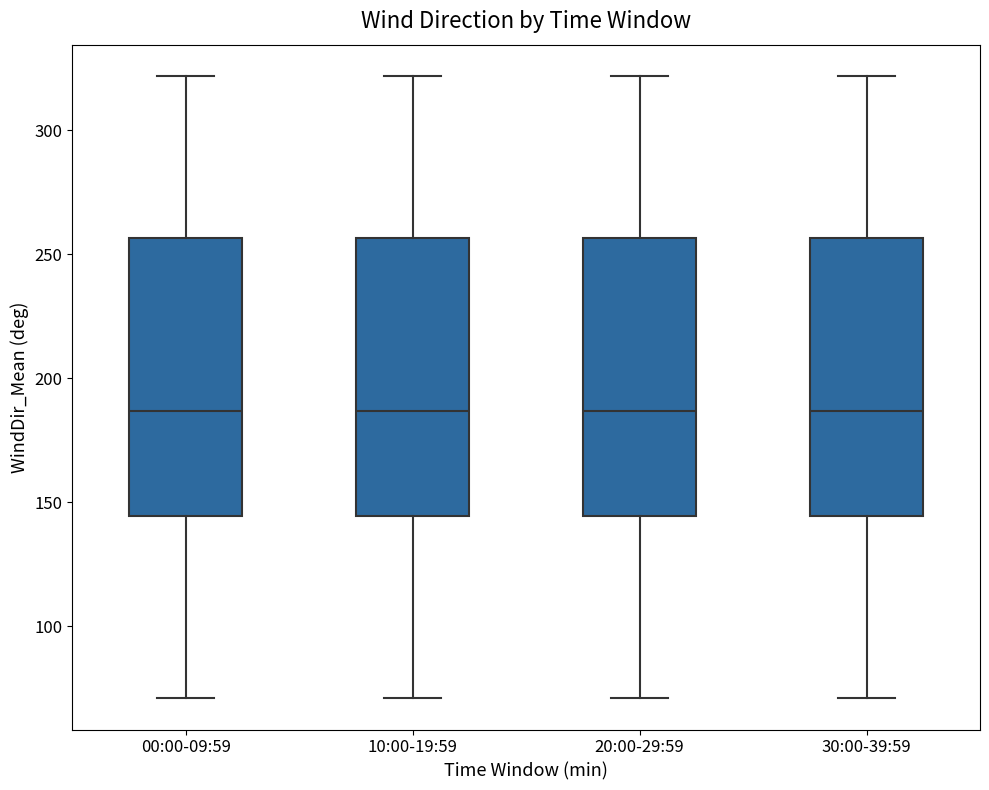

Reading left to right, transcribe this box plot: for each box, give where its median line is, the range the box spans, and where its two whiskers end, as read against the y-axis. The values are not printed on the chart, so give them approximately, as read against the axis.

00:00-09:59: median 185, box 145 to 255, whiskers 70 to 320
10:00-19:59: median 185, box 145 to 255, whiskers 70 to 320
20:00-29:59: median 185, box 145 to 255, whiskers 70 to 320
30:00-39:59: median 185, box 145 to 255, whiskers 70 to 320